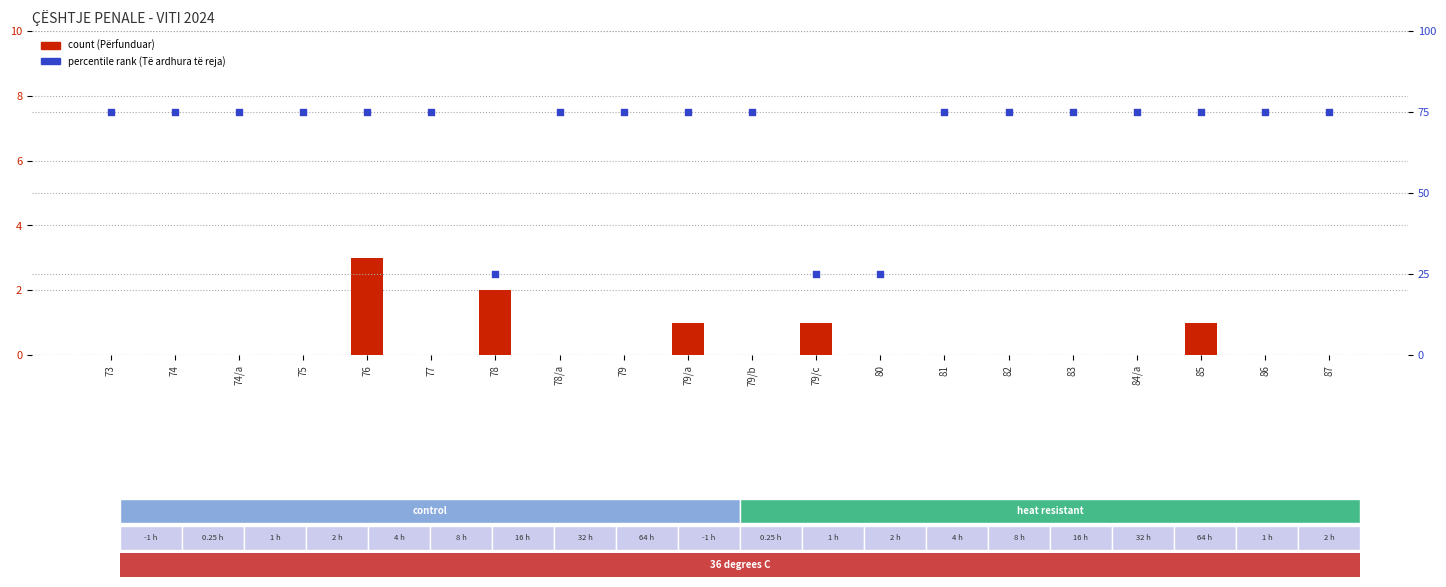

Which series has the largest total across all categories?

Të ardhura të reja